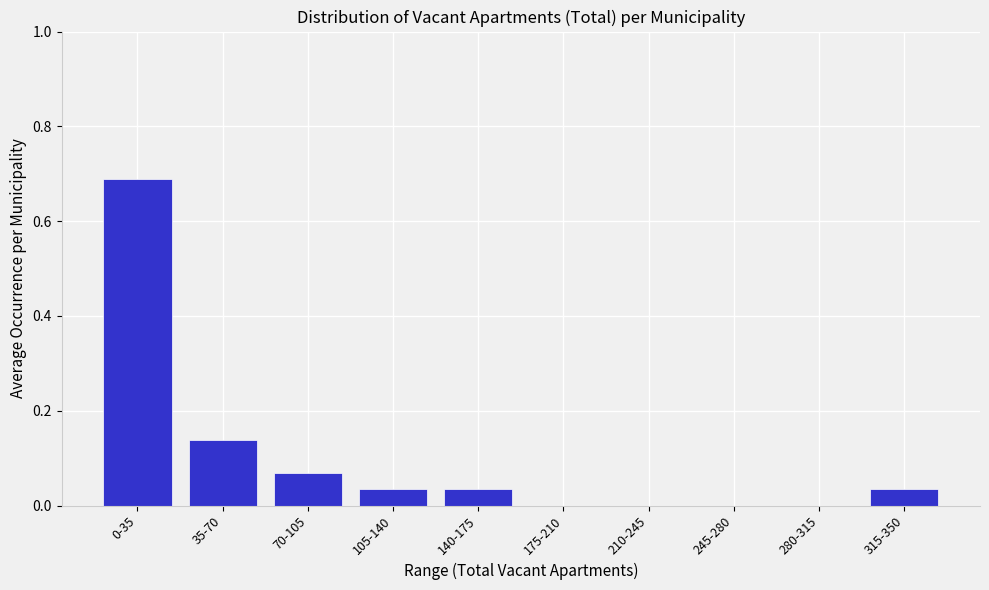

The chart shows a value of 0.3 at 175-210. True or false?

False